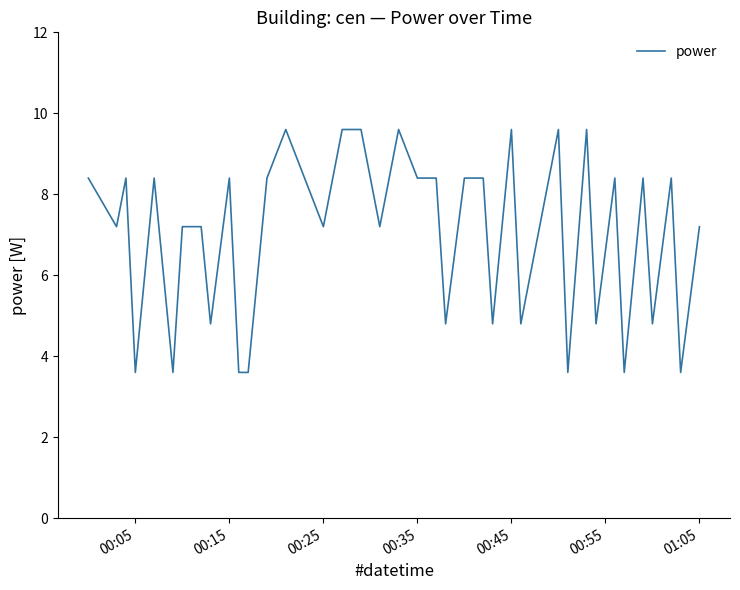

What is the difference between the maximum and minimum values?

6.0